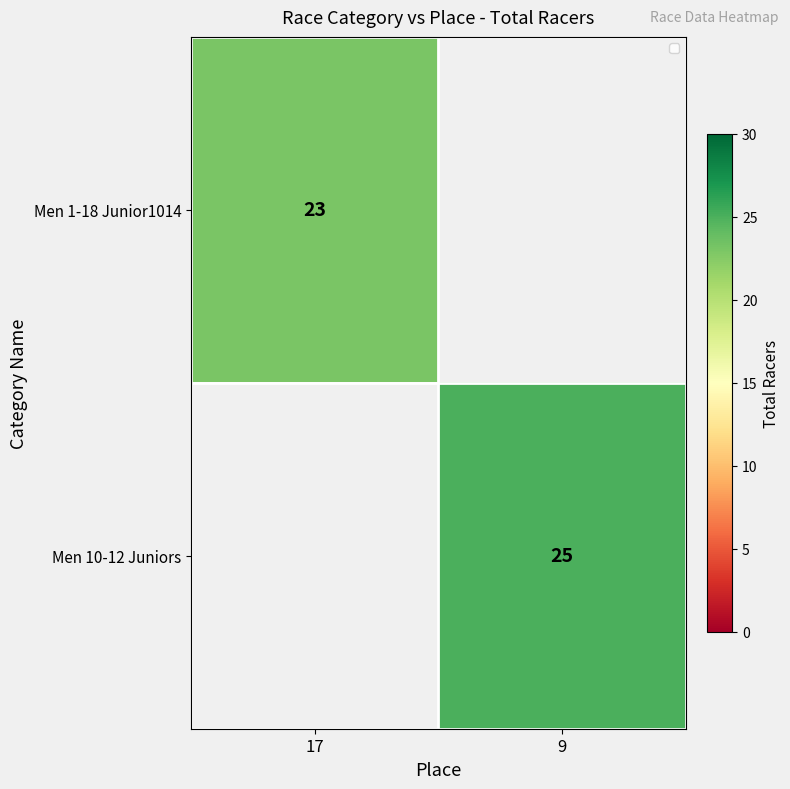

True or false: Men 1-18 Junior1014 has a value of 23 at 17.

True